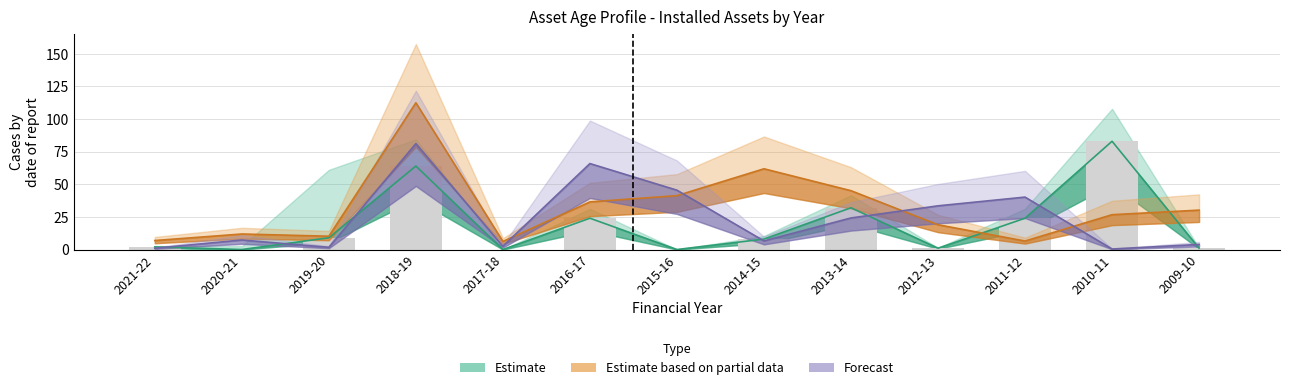

List the labels in order of value, largest first.

2010-11, 2018-19, 2013-14, 2016-17, 2011-12, 2019-20, 2014-15, 2021-22, 2012-13, 2009-10, 2020-21, 2017-18, 2015-16